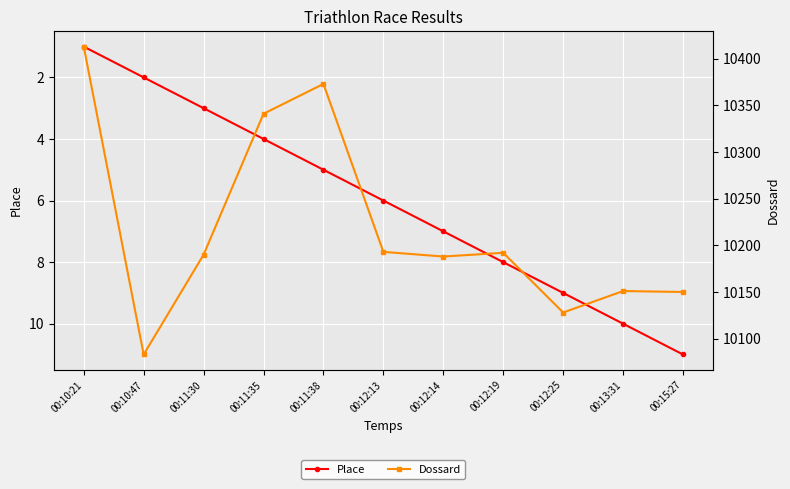

True or false: Dossard and Place intersect in this chart.

False